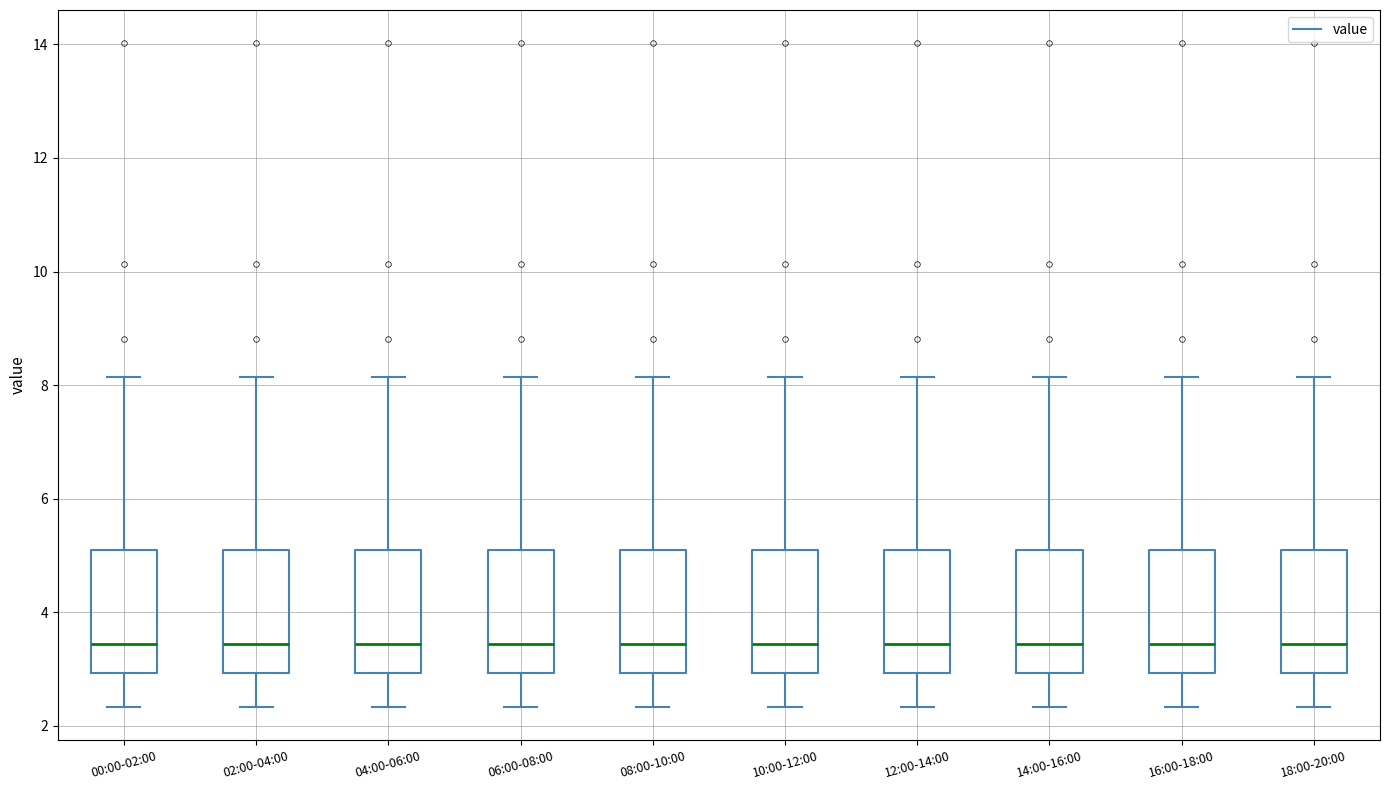

Reading left to right, transcribe this box plot: for each box, give where its median line is, the range the box spans, and where its two whiskers end, as read against the y-axis. The values are not printed on the chart, so give them approximately, as read against the axis.

00:00-02:00: median 3.4, box 3.0 to 5.0, whiskers 2.4 to 8.2
02:00-04:00: median 3.4, box 3.0 to 5.0, whiskers 2.4 to 8.2
04:00-06:00: median 3.4, box 3.0 to 5.0, whiskers 2.4 to 8.2
06:00-08:00: median 3.4, box 3.0 to 5.0, whiskers 2.4 to 8.2
08:00-10:00: median 3.4, box 3.0 to 5.0, whiskers 2.4 to 8.2
10:00-12:00: median 3.4, box 3.0 to 5.0, whiskers 2.4 to 8.2
12:00-14:00: median 3.4, box 3.0 to 5.0, whiskers 2.4 to 8.2
14:00-16:00: median 3.4, box 3.0 to 5.0, whiskers 2.4 to 8.2
16:00-18:00: median 3.4, box 3.0 to 5.0, whiskers 2.4 to 8.2
18:00-20:00: median 3.4, box 3.0 to 5.0, whiskers 2.4 to 8.2